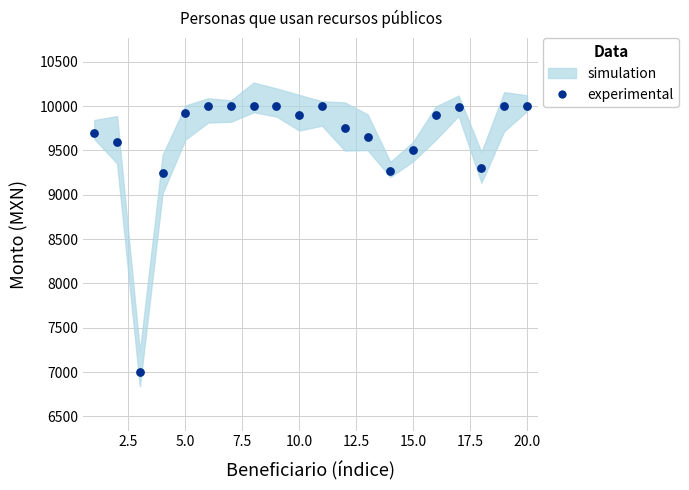

What is the range of Y values (max minus min)?

3000.0